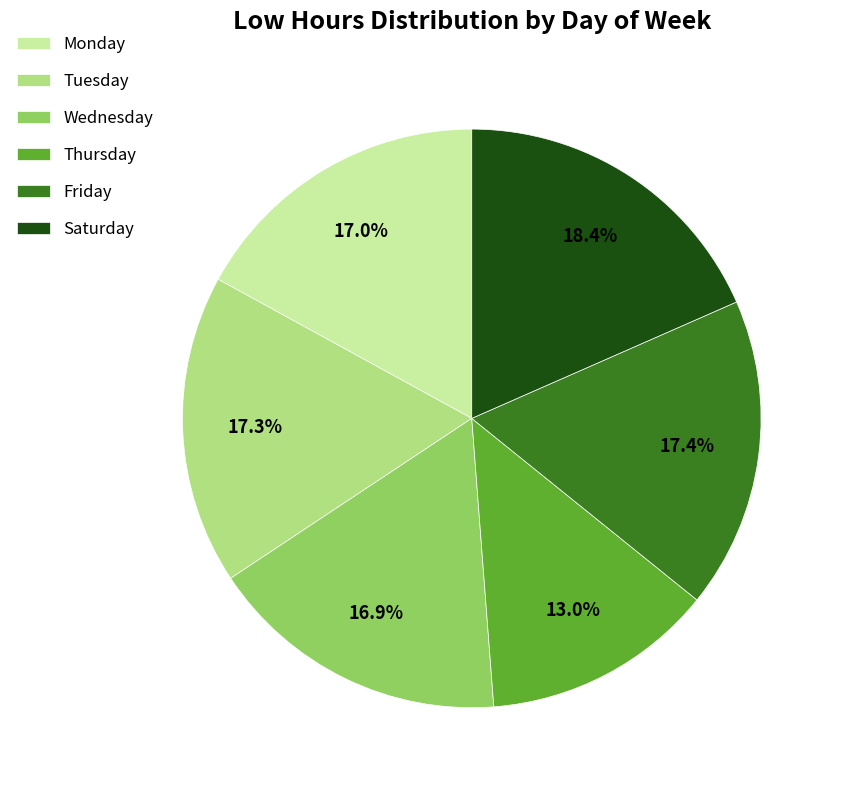

Combined, do Monday and Wednesday account for over 50%?

No